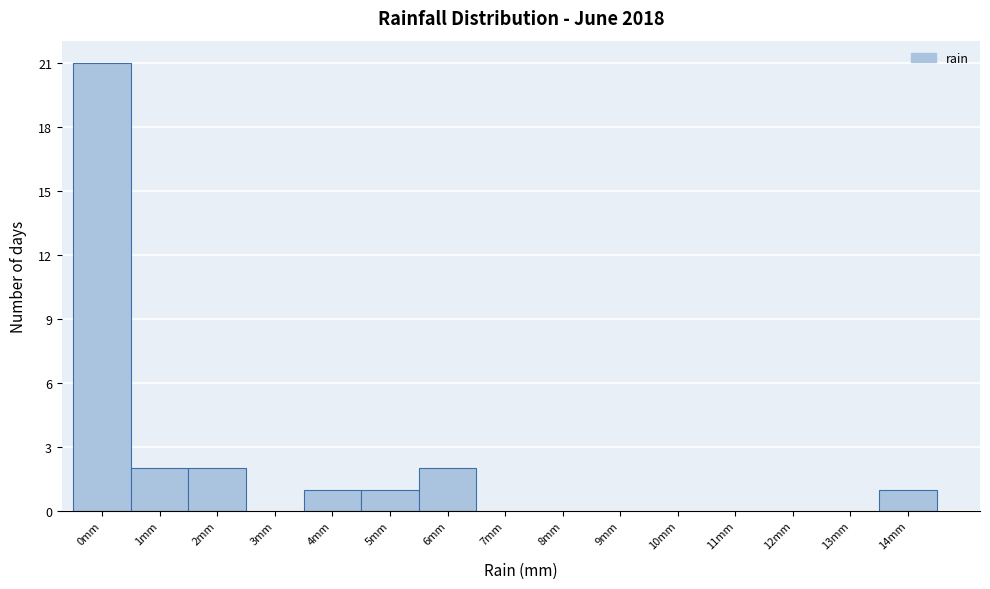

Reading right to left, extract all data points from this chart.

14mm=1	13mm=0	12mm=0	11mm=0	10mm=0	9mm=0	8mm=0	7mm=0	6mm=2	5mm=1	4mm=1	3mm=0	2mm=2	1mm=2	0mm=21